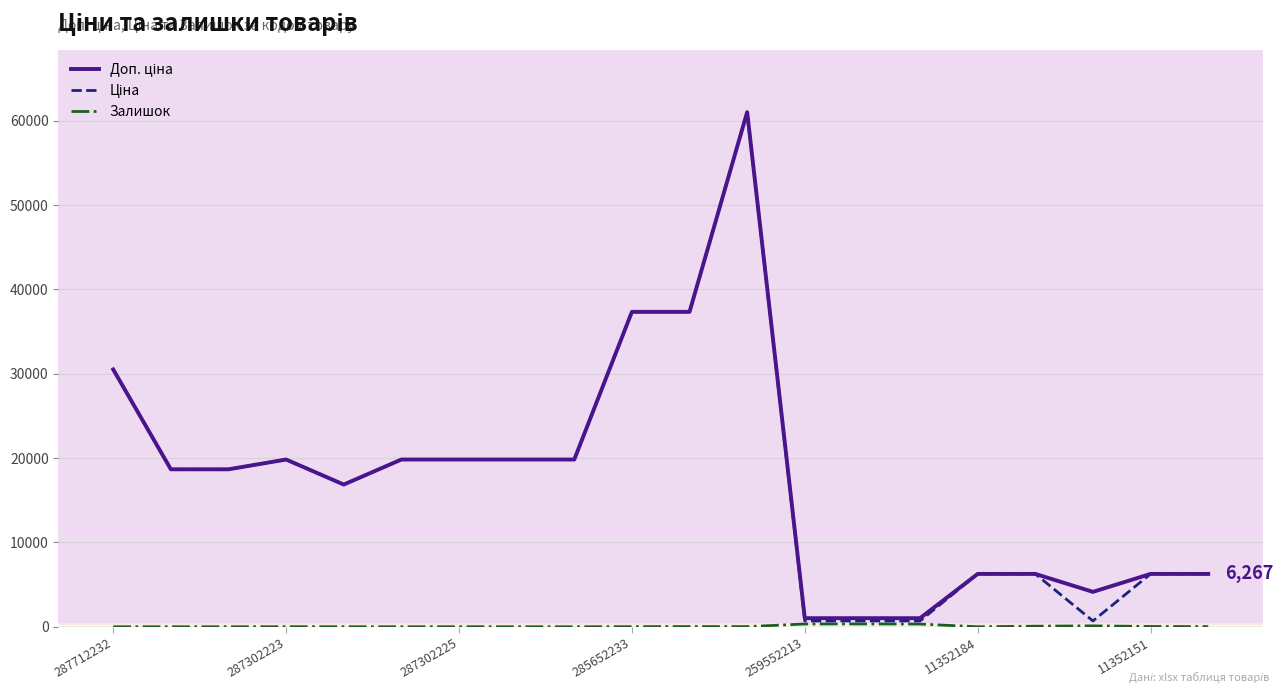

What is the greatest value displayed?

61024.7